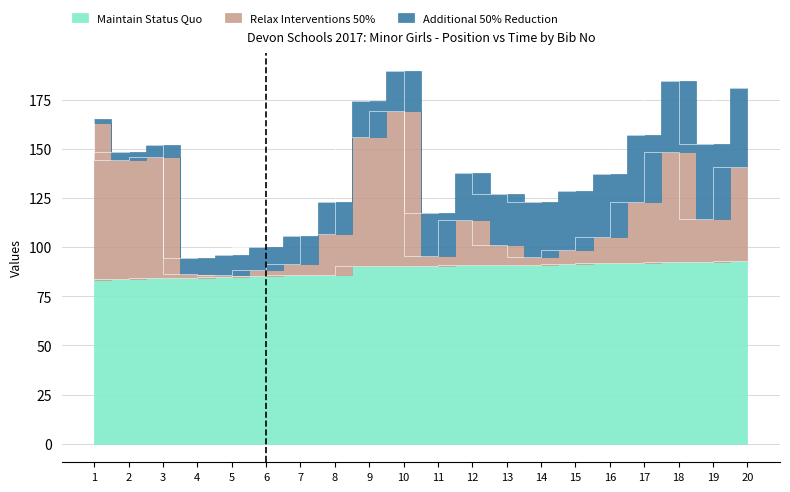

True or false: Maintain Status Quo and Relax Interventions 50% intersect in this chart.

False